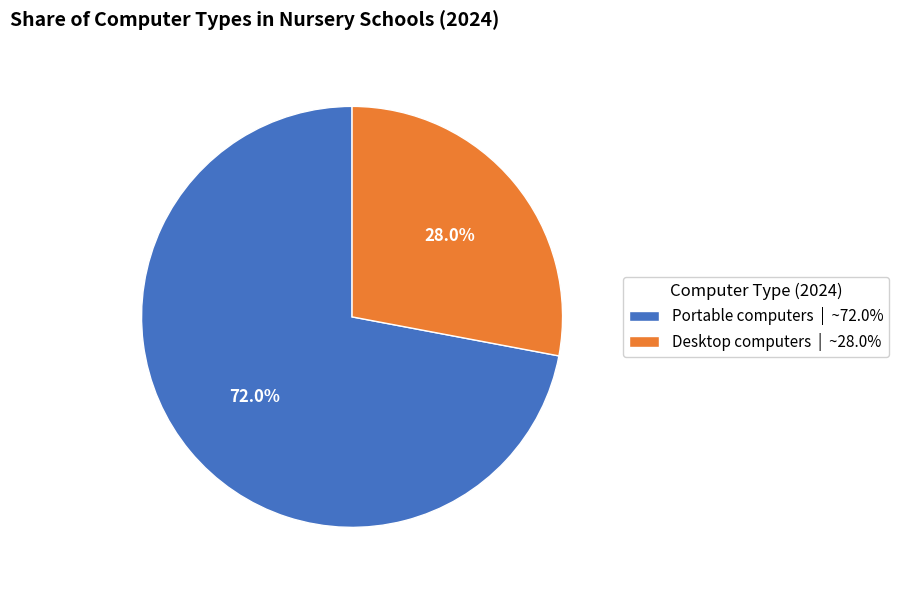

What percentage do Desktop computers and Portable computers together represent?

100.0%